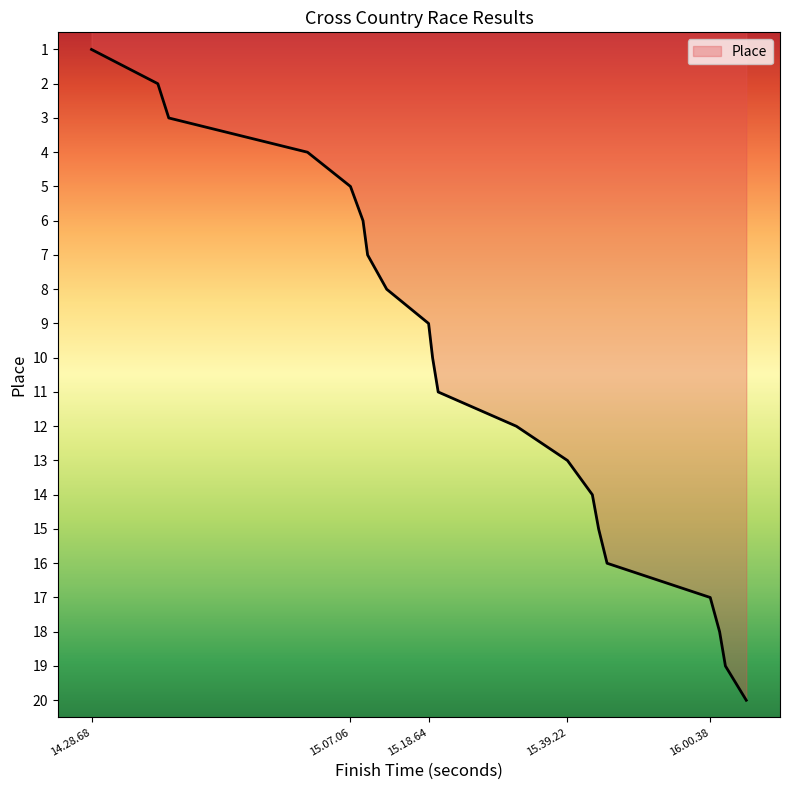

What is the difference between the maximum and minimum values?

19